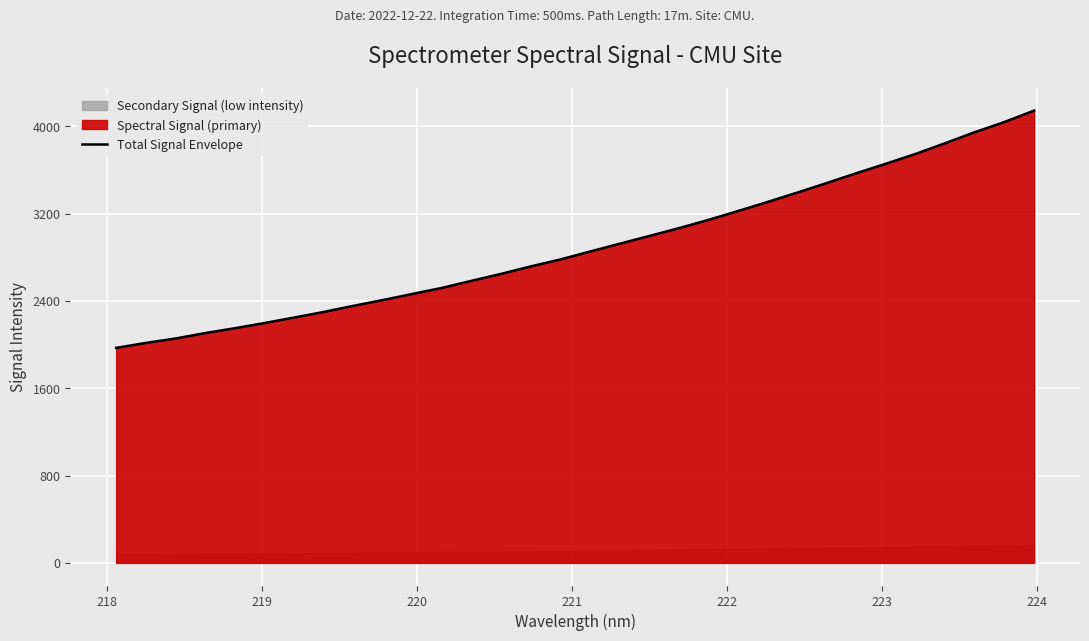

What is the minimum value for Total Signal Envelope?

1969.9